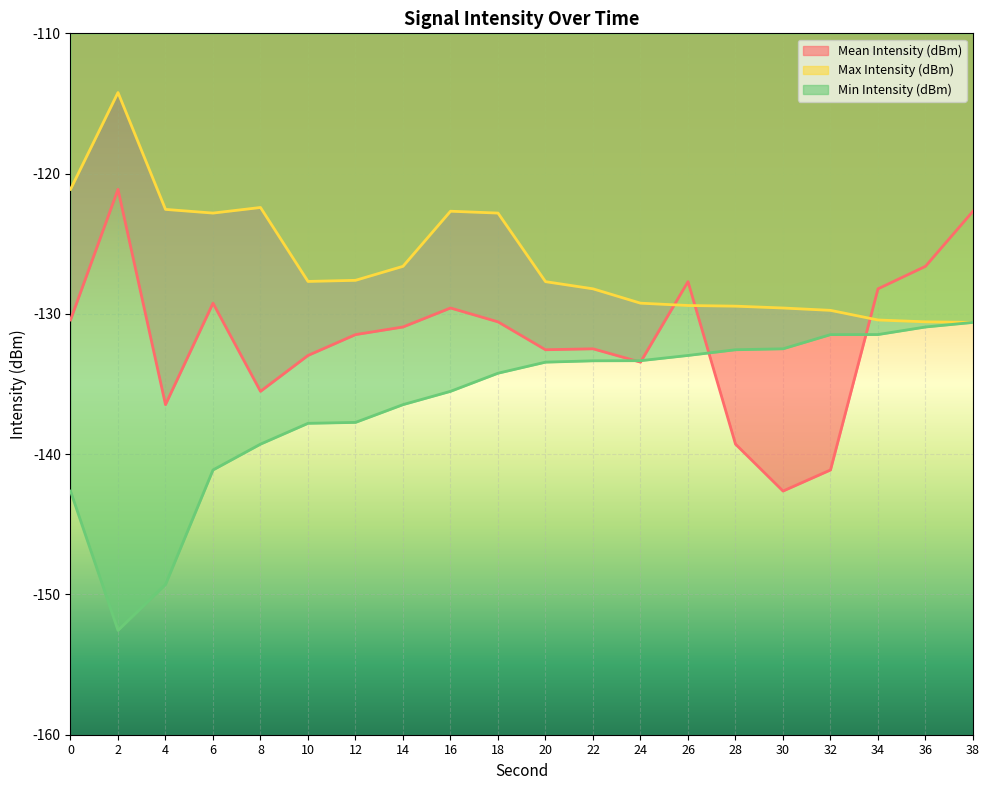

Between which two adjacent categories do Max Intensity (dBm) and Mean Intensity (dBm) first intersect?

24 and 26